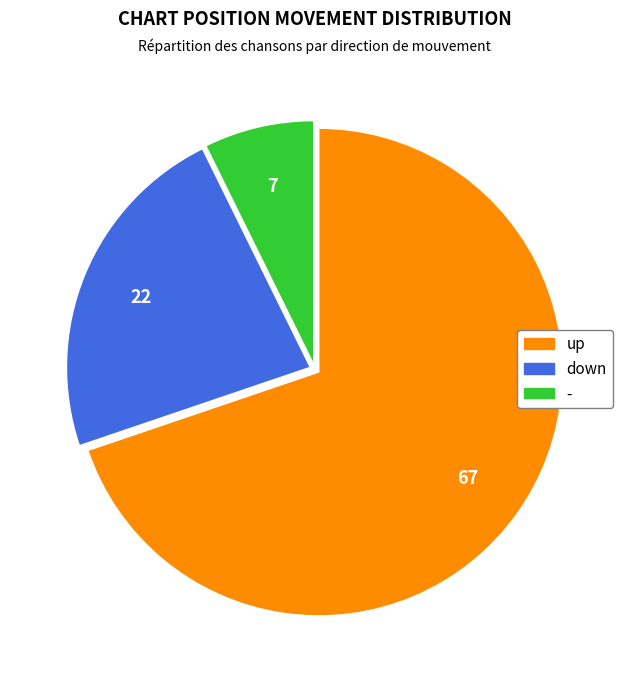

Do - and up together represent more than half of the pie?

Yes